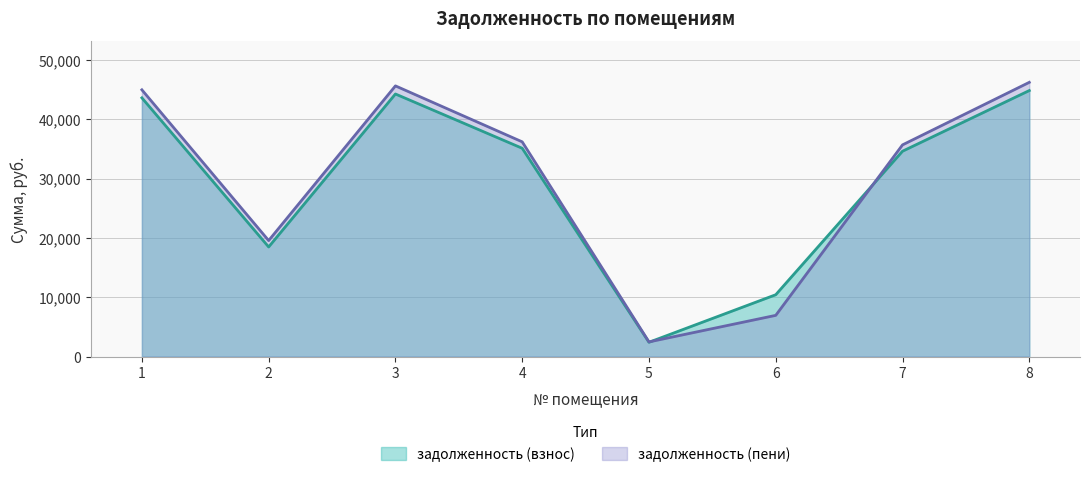

At which label does задолженность (пени) reach its minimum?

5